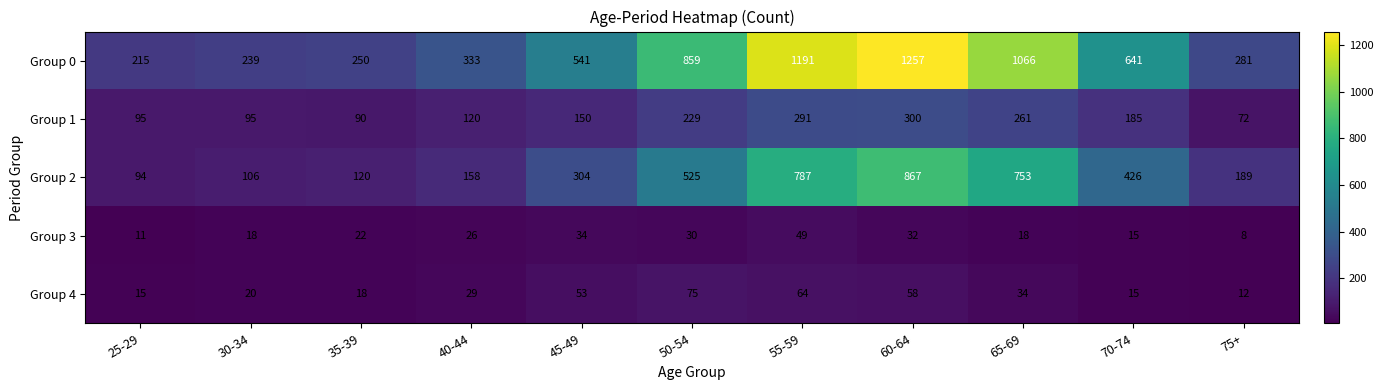

Which label corresponds to the largest value in the chart?

60-64